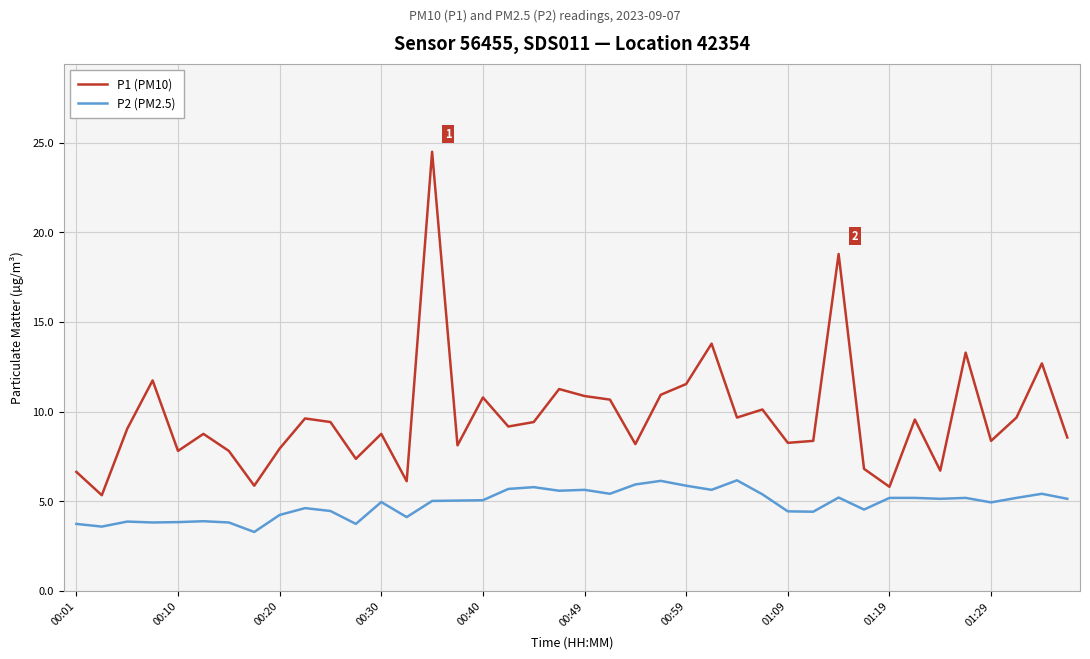

What is the highest value of the P1 (PM10) series?

24.5